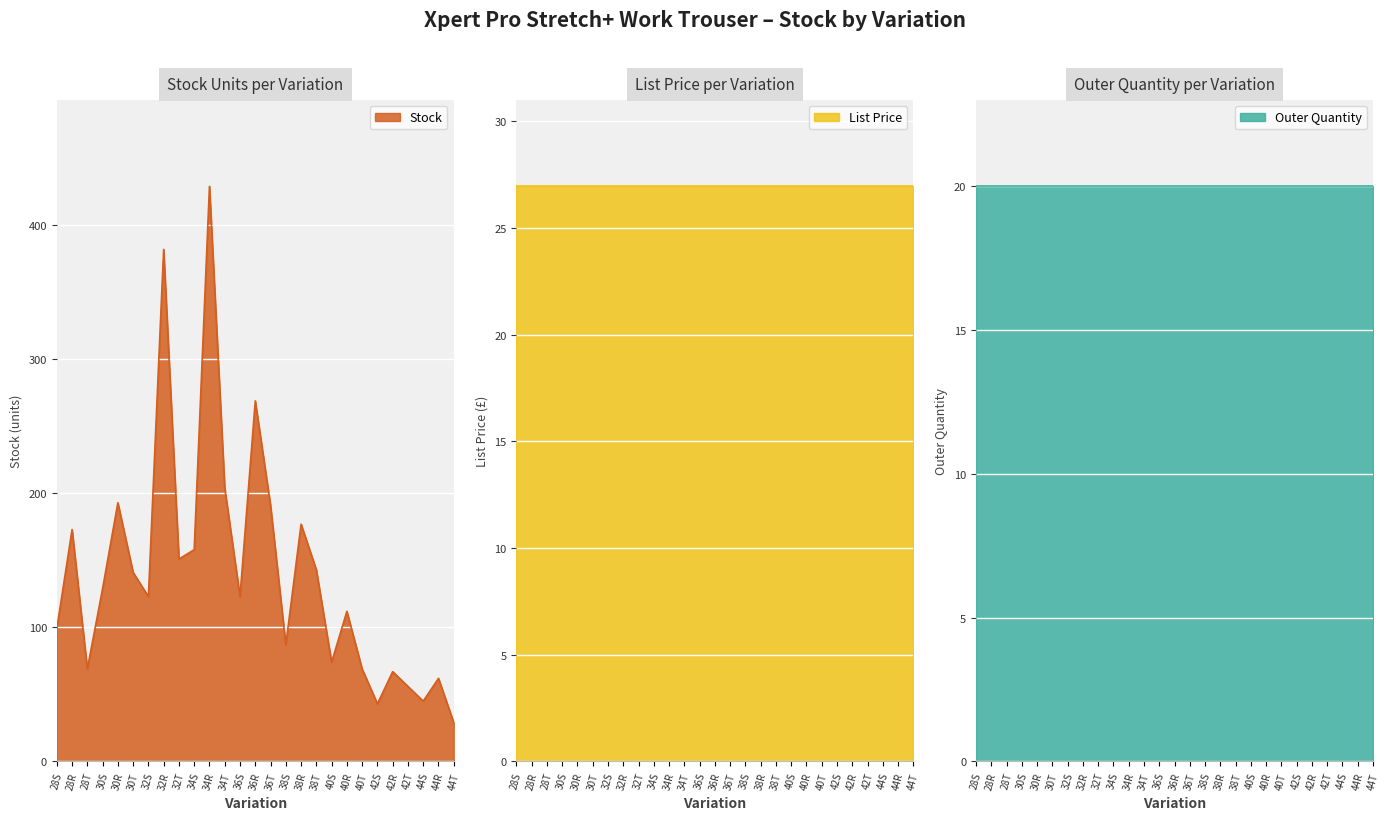

How many lines are shown in the chart?

3